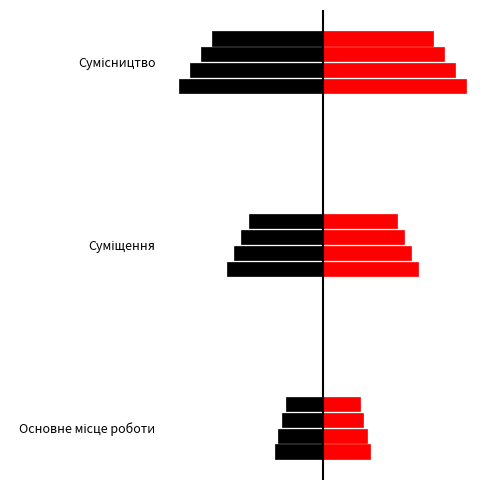

Which label corresponds to the smallest value in the chart?

Основне місце роботи